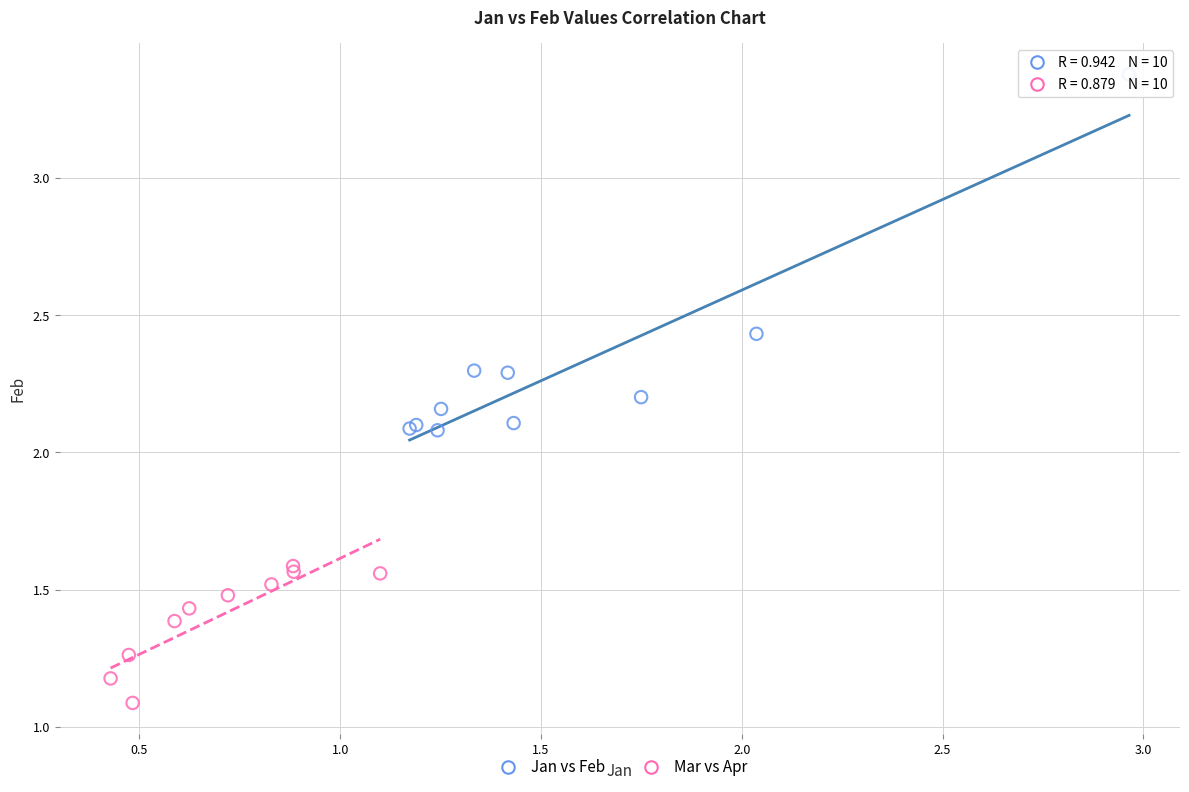

Which series contains the highest Y value?

Jan vs Feb